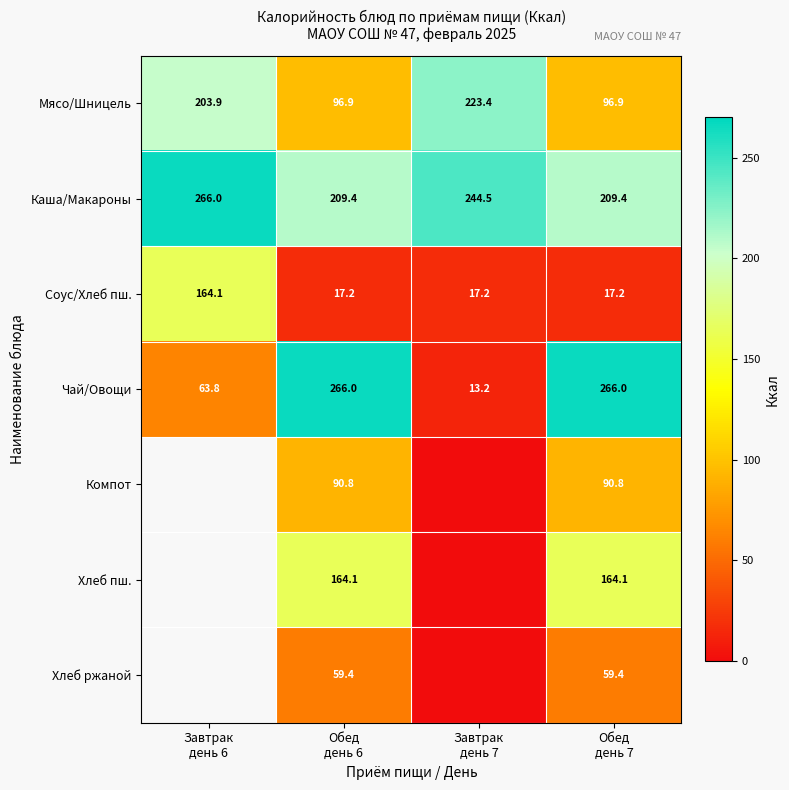

Where does the Каша/Макароны series first go above 244?

Завтрак день 6